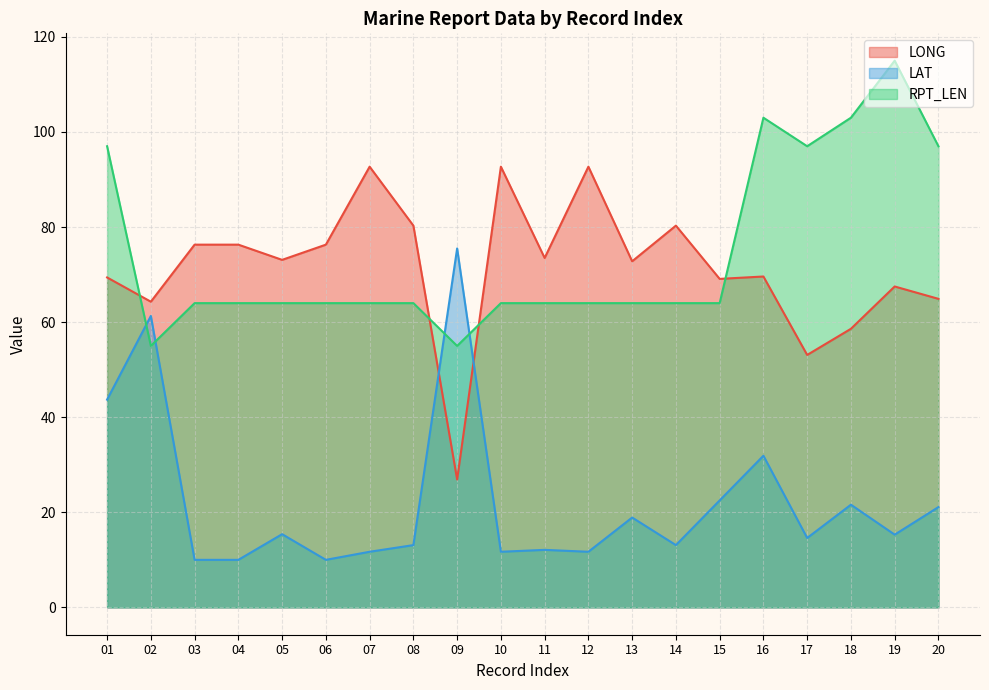

At how many categories does at least one series exceed 42?

20